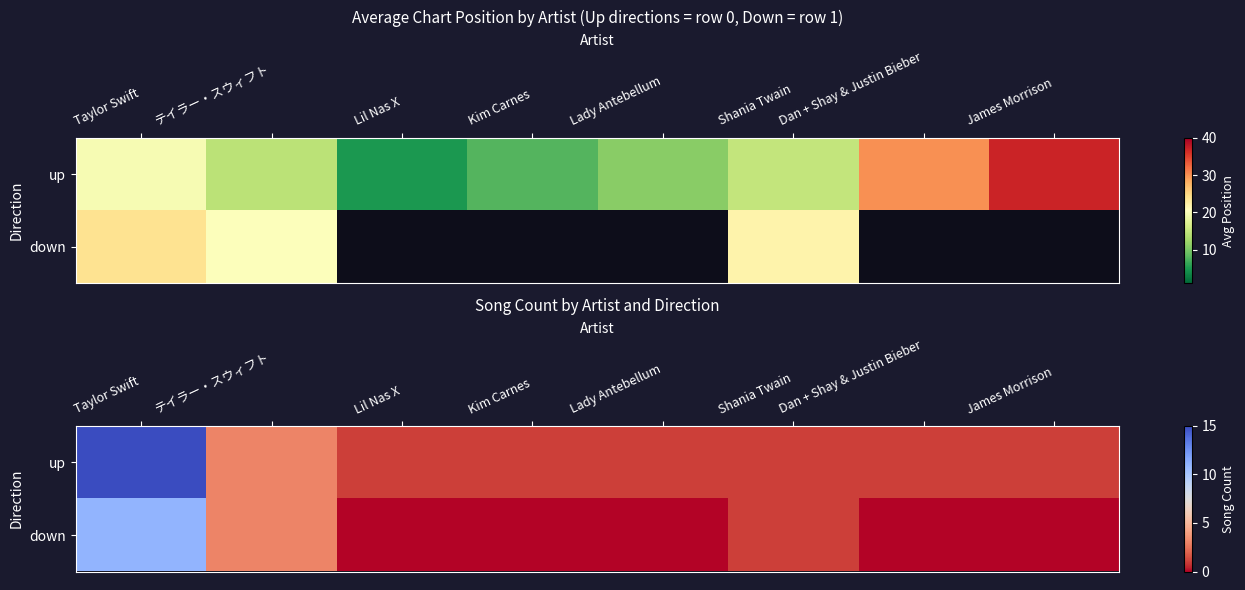

At テイラー・スウィフト, list the series in order from smallest to largest.

up, down